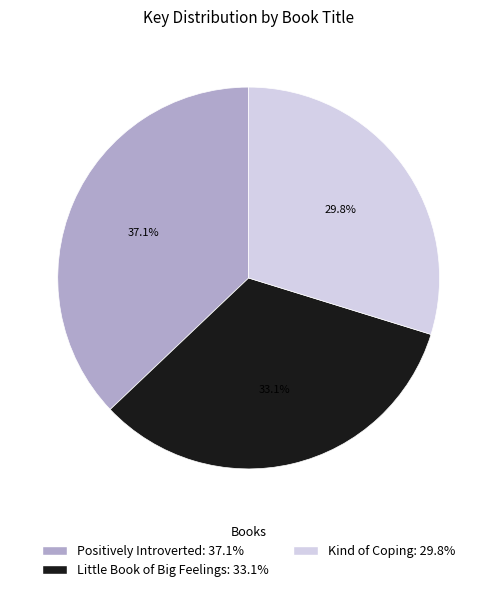

Is there any slice that represents more than half of the pie?

No